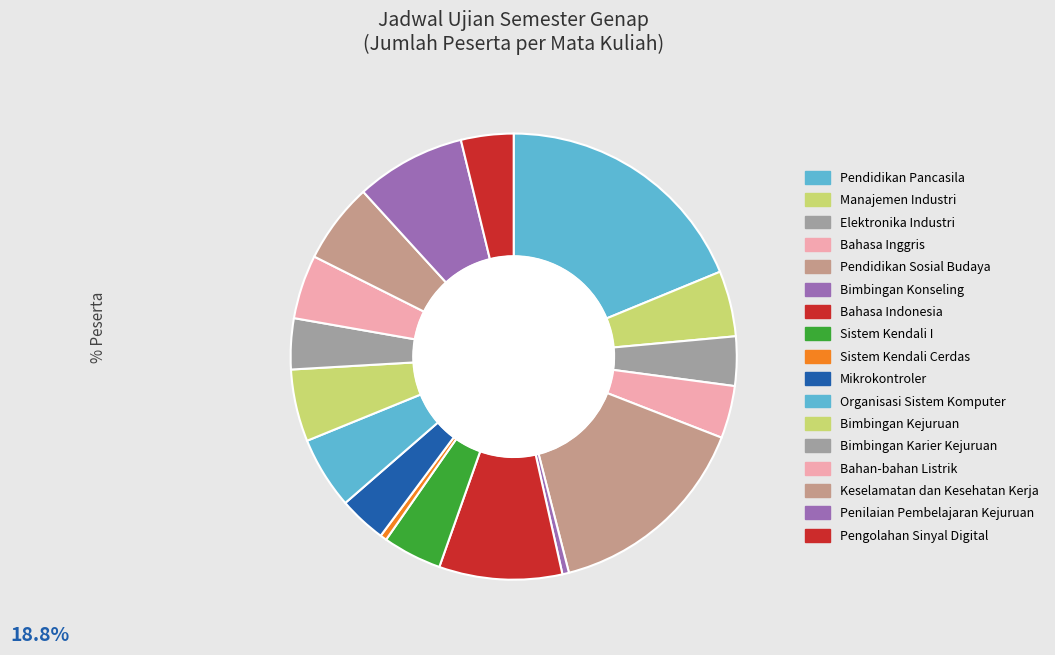

Does Pendidikan Sosial Budaya represent more than half of the total?

No